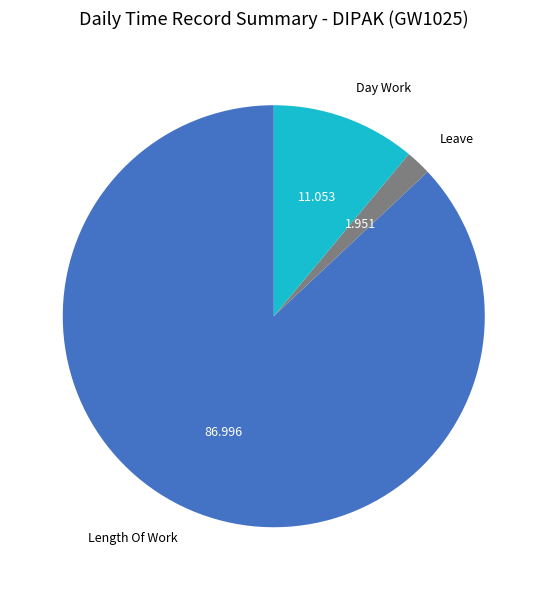

Do Length Of Work and Day Work together represent more than half of the pie?

Yes